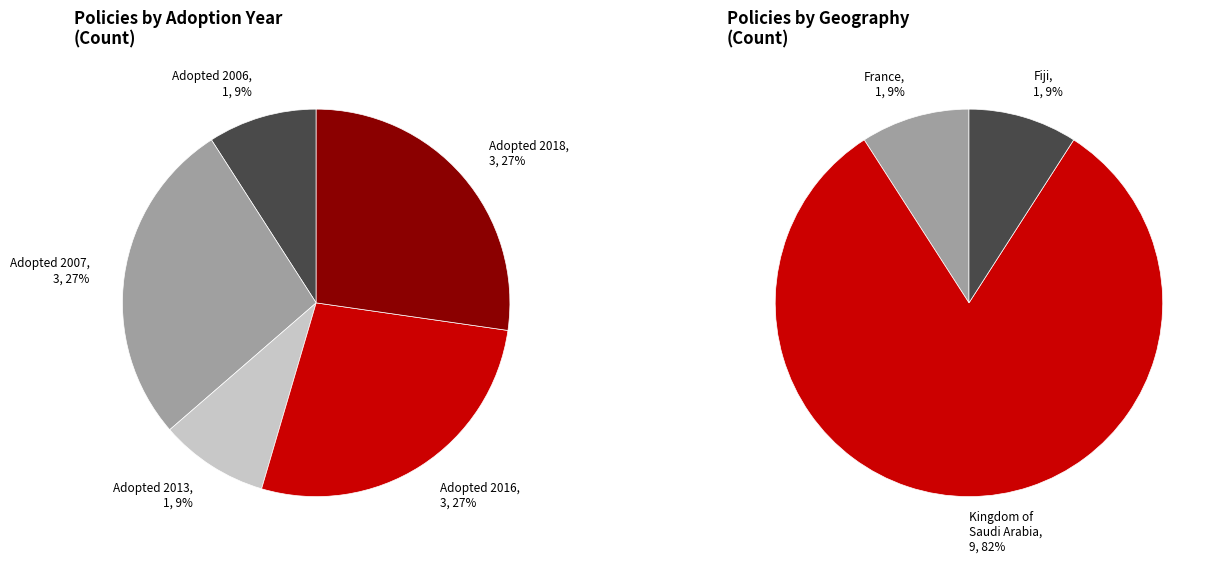

Combined, what portion of the pie is NF397 - France
Coffee Machines and SASO IEC 60034-30:2013
3-Phase Motors?

18.2%